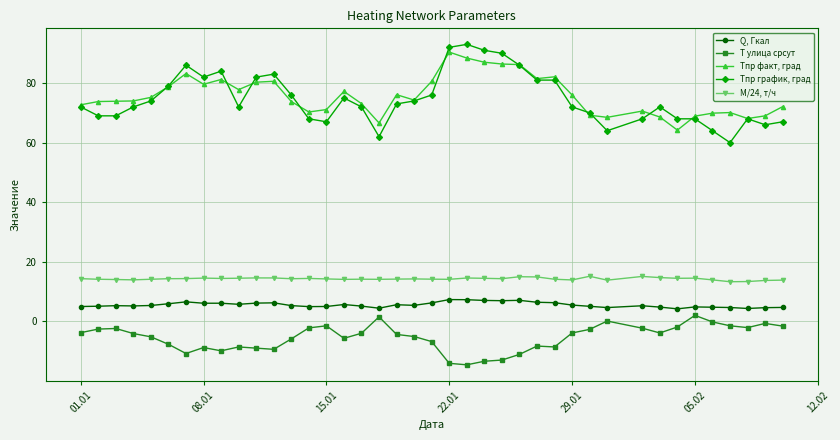

True or false: M/24, т/ч has more than 2 points higher than both neighbors.

True